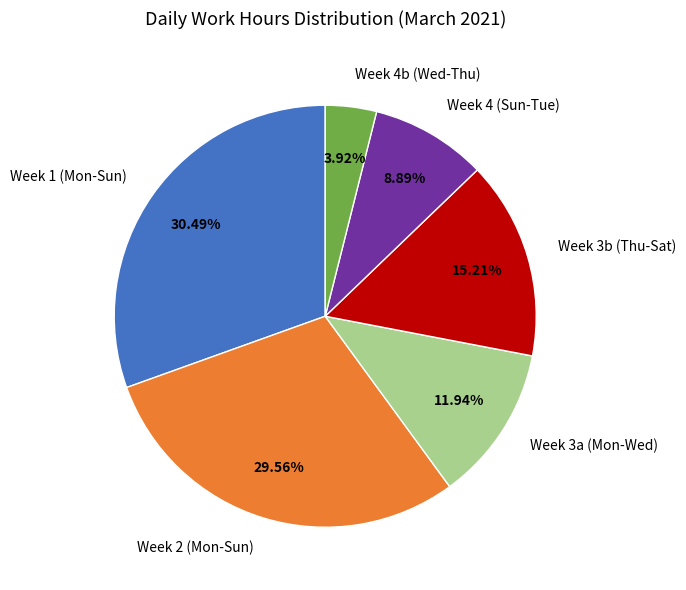

How many slices are in this pie chart?

6